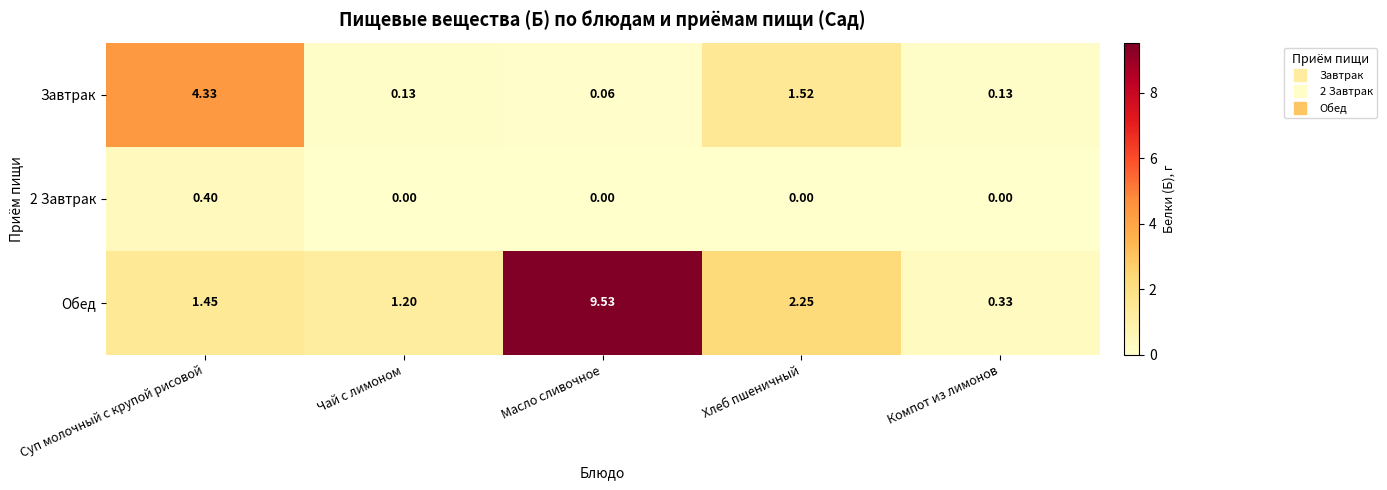

Which series changed the most between Суп молочный с крупой рисовой and Компот из лимонов?

Завтрак